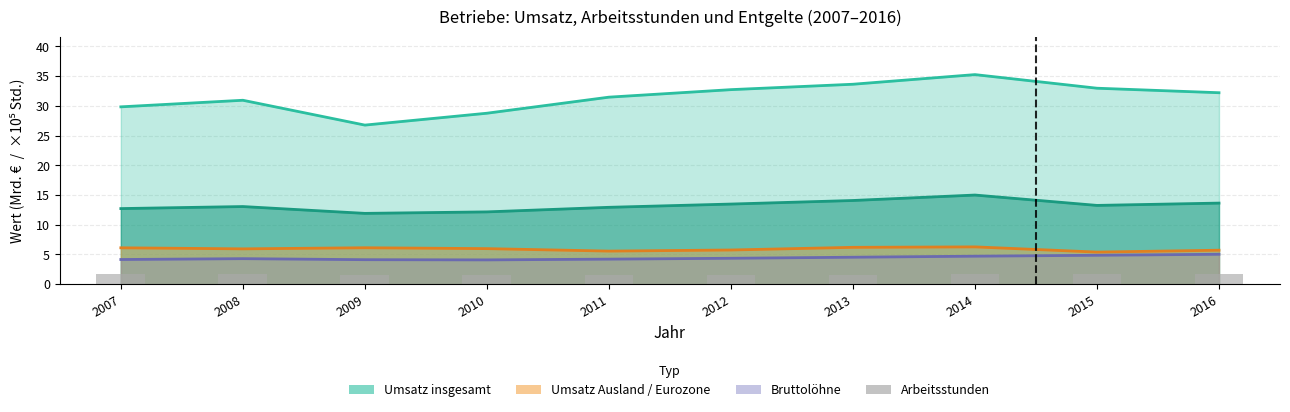

True or false: the data shows 0.3 at 2009.

False